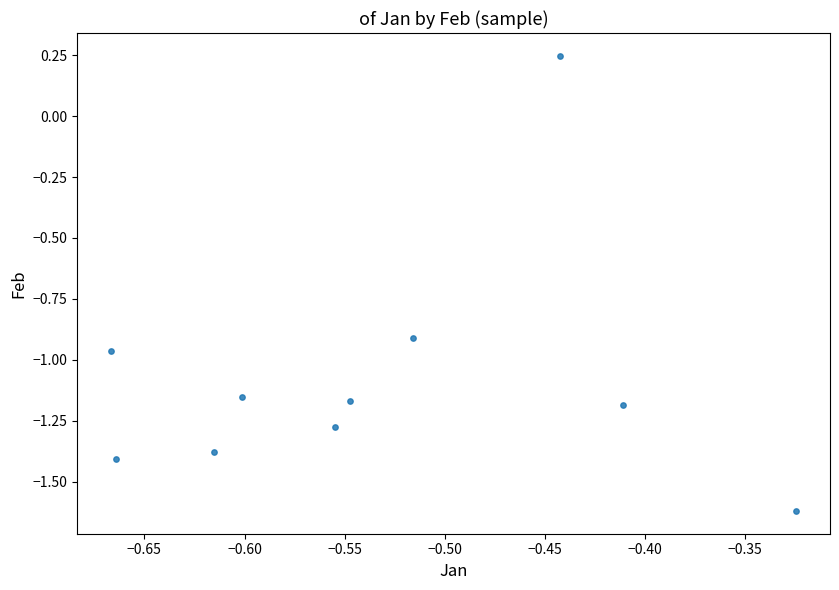

What is the average X value?

-0.5